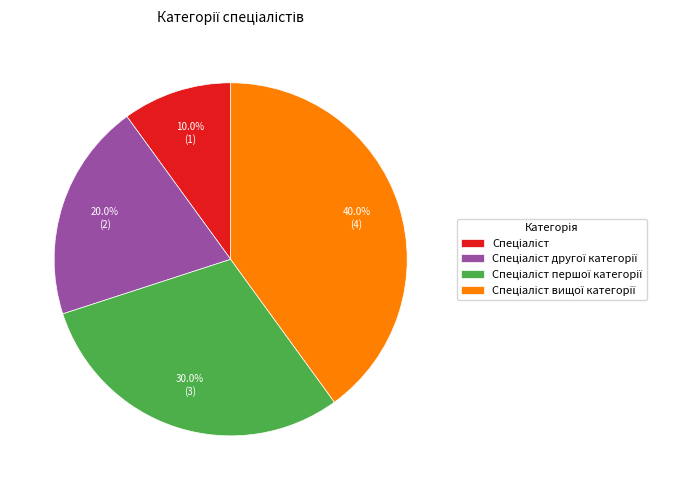

Is there a majority slice in this chart?

No